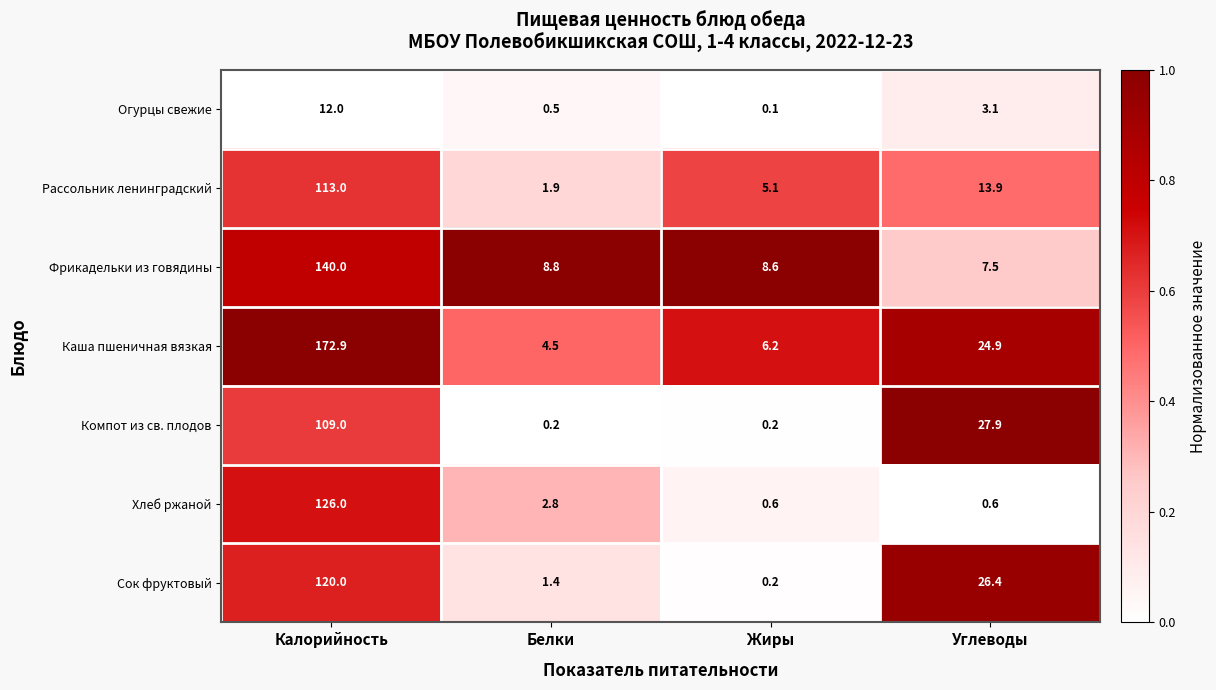

Which series has the largest total across all categories?

Каша пшеничная вязкая